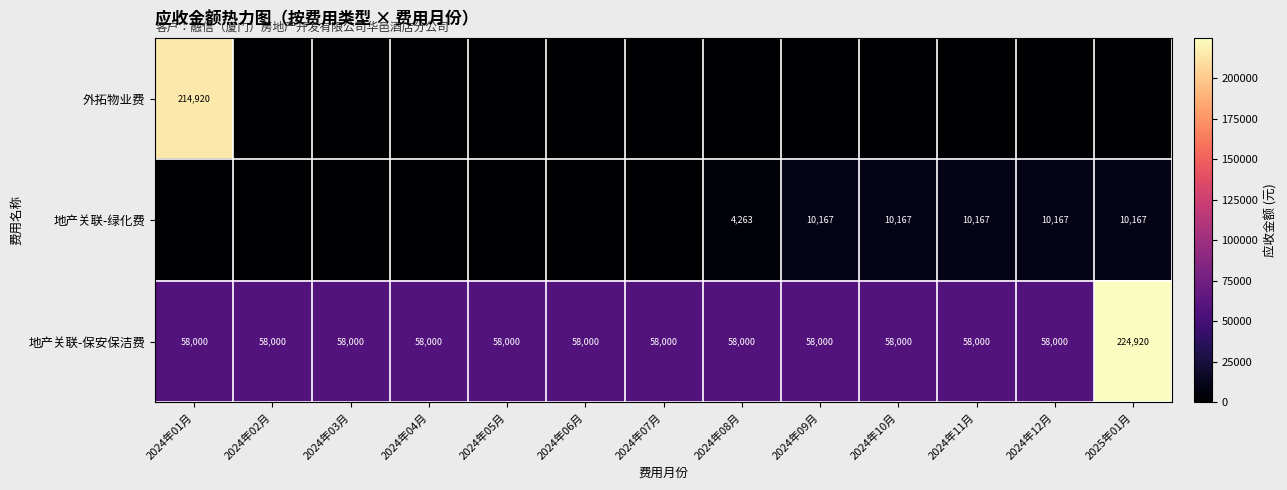

Is it true that 地产关联-保安保洁费 equals 20985 at 2024年06月?

False